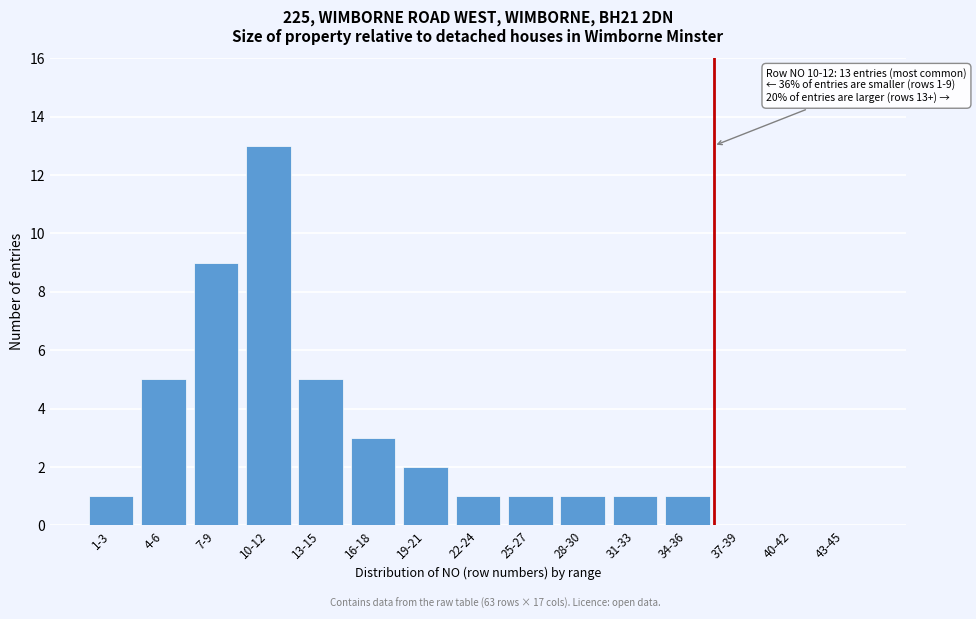

Reading right to left, list all the values displayed in this chart.

43-45=0	40-42=0	37-39=0	34-36=1	31-33=1	28-30=1	25-27=1	22-24=1	19-21=2	16-18=3	13-15=5	10-12=13	7-9=9	4-6=5	1-3=1